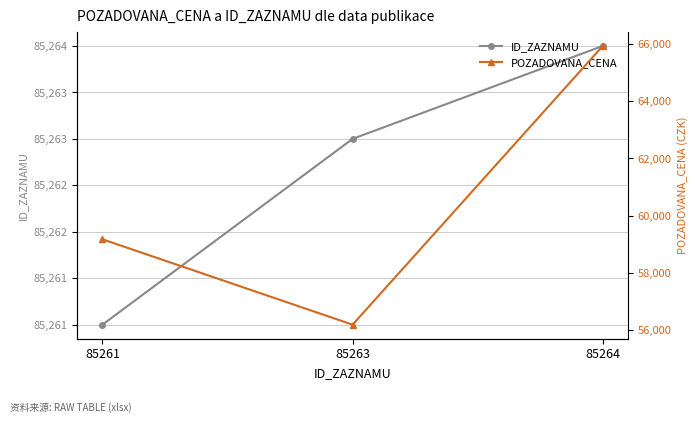

How many values in the ID_ZAZNAMU series are below 85263?

1